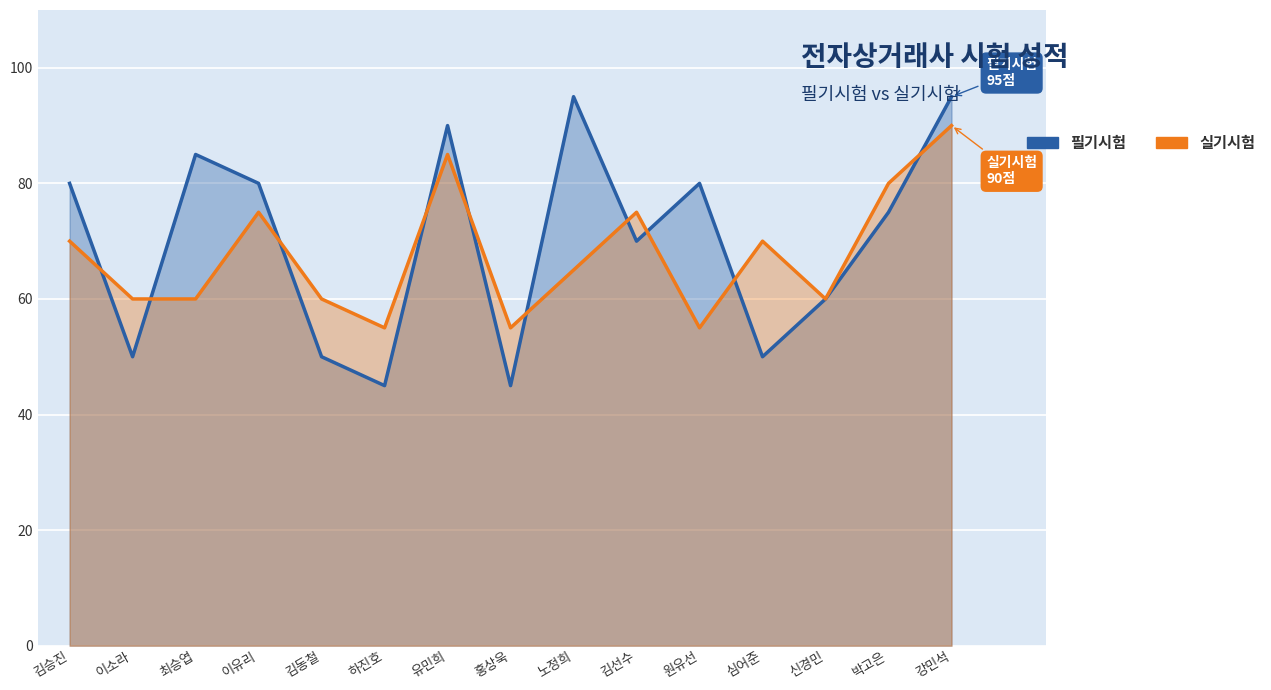

Rank the series by their average value, from lowest to highest.

실기시험, 필기시험